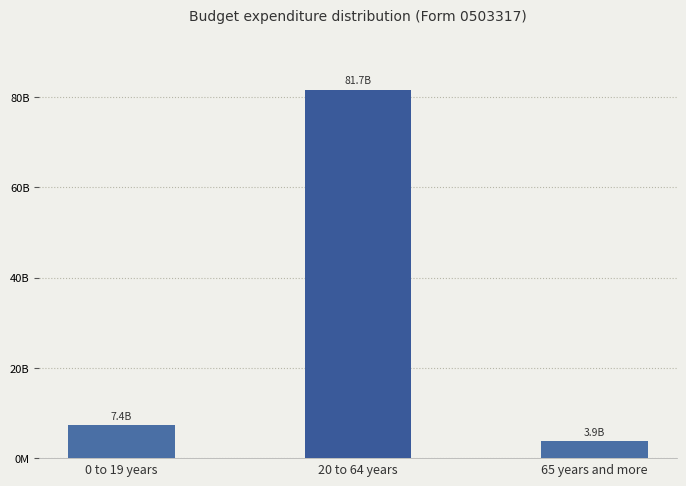

What is the ratio of the value at 20 to 64 years to the value at 65 years and more?

21.2